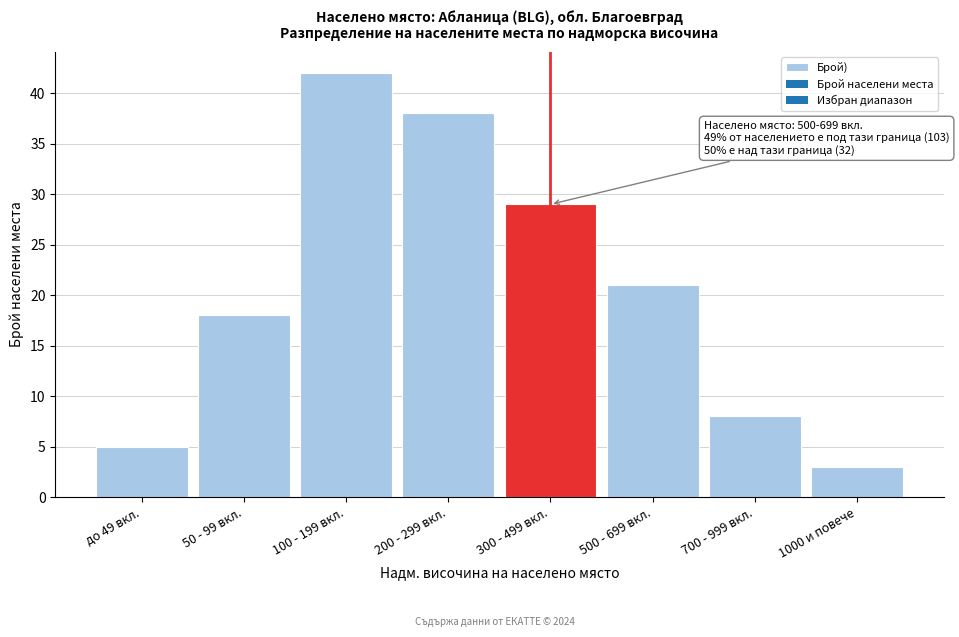

Reading left to right, extract all data points from this chart.

5	18	42	38	29	21	8	3